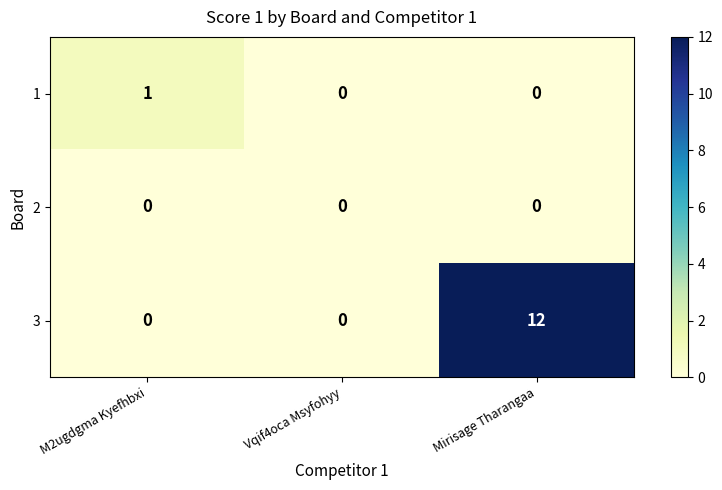

Which series has the largest total across all categories?

3